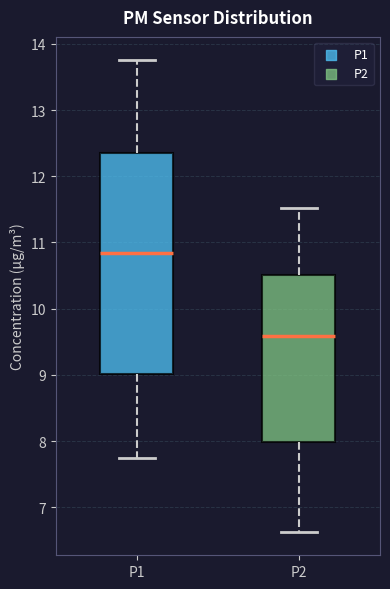

Comparing the boxes themselves (not the whiskers), which one is the tallest?

P1